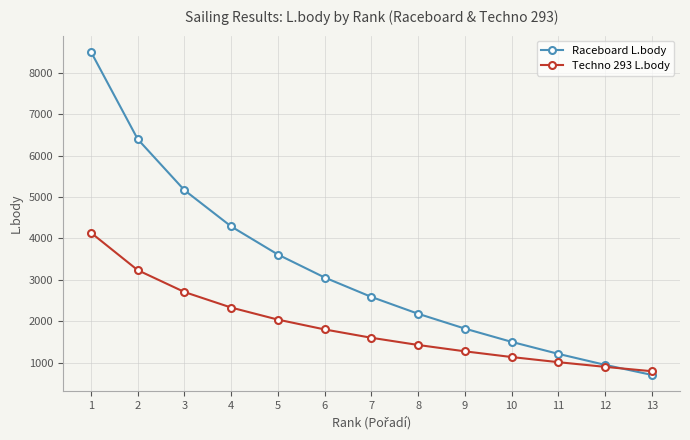

Where is Raceboard L.body nearest to the value 4606?

4